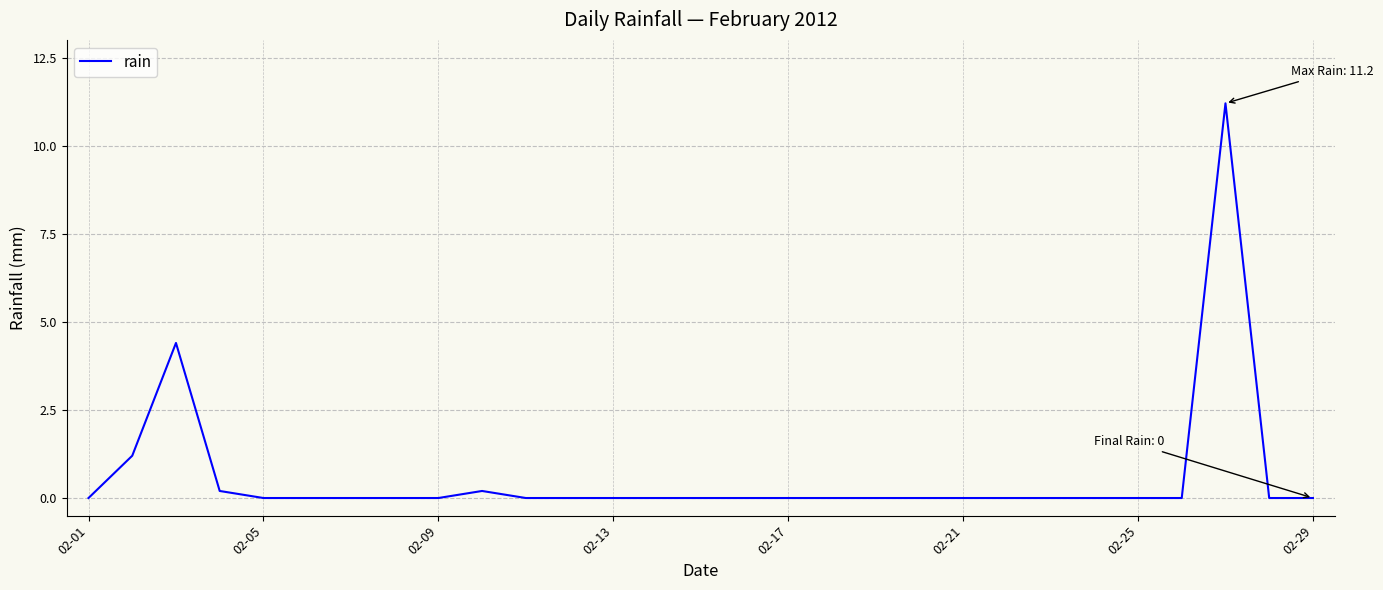

What is the maximum value shown in the chart?

11.2